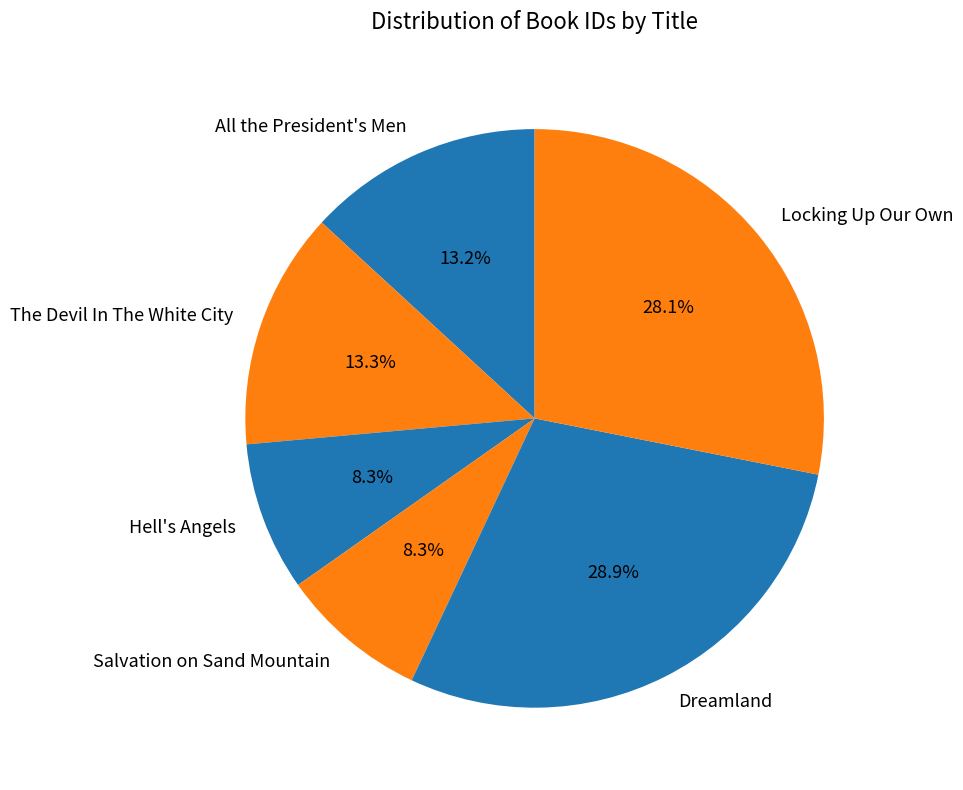

Which category has the biggest portion of the pie?

Dreamland